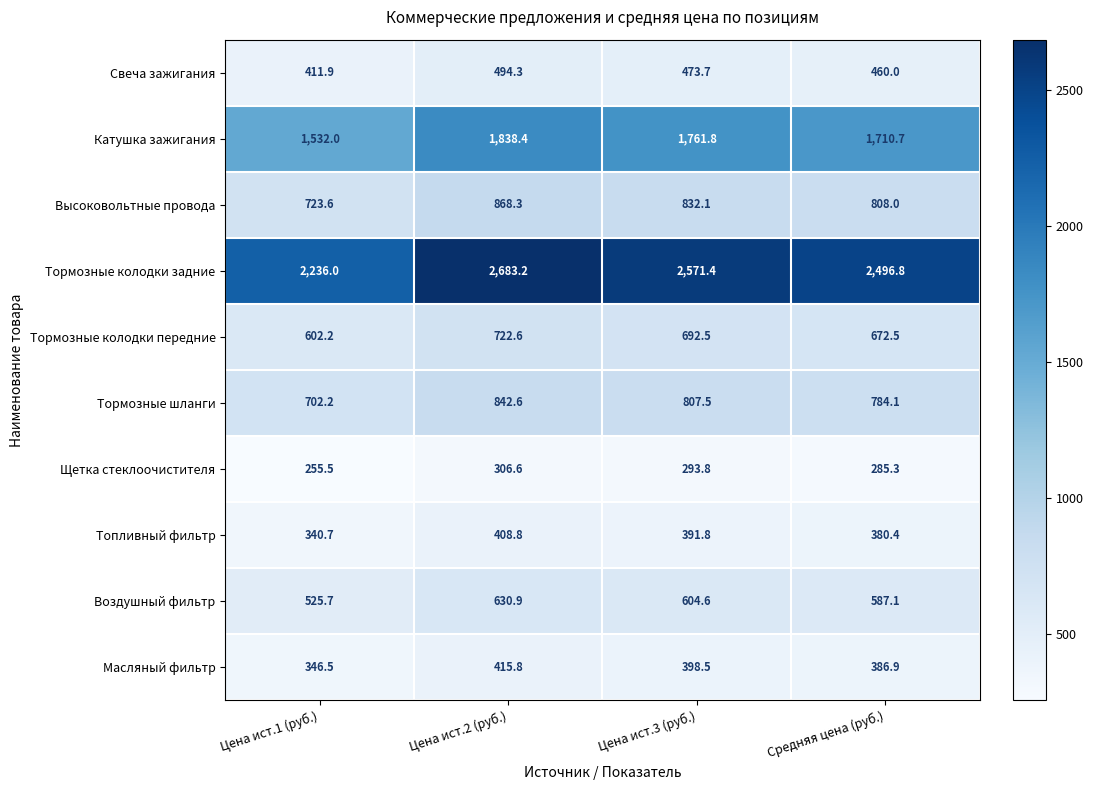

List the labels in order of Катушка зажигания value, smallest first.

Цена ист.1 (руб.), Средняя цена (руб.), Цена ист.3 (руб.), Цена ист.2 (руб.)